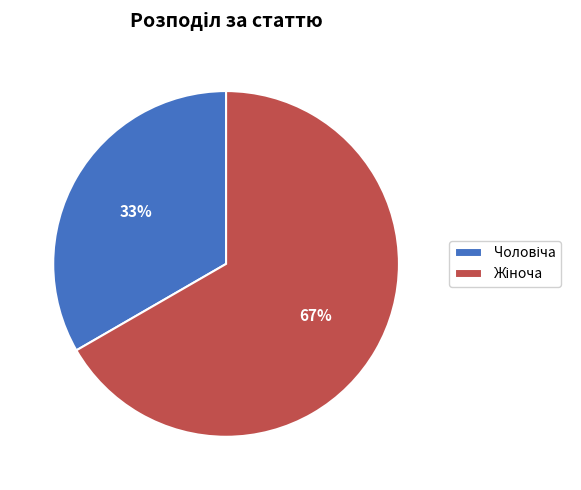

To the nearest percent, what is the average slice percentage?

50%